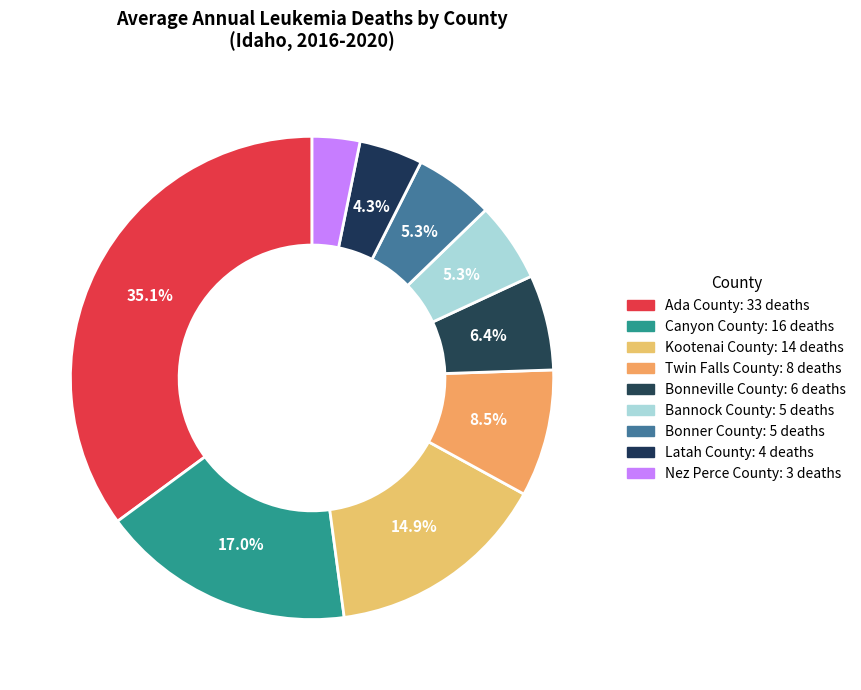

How many segments does this pie chart have?

9